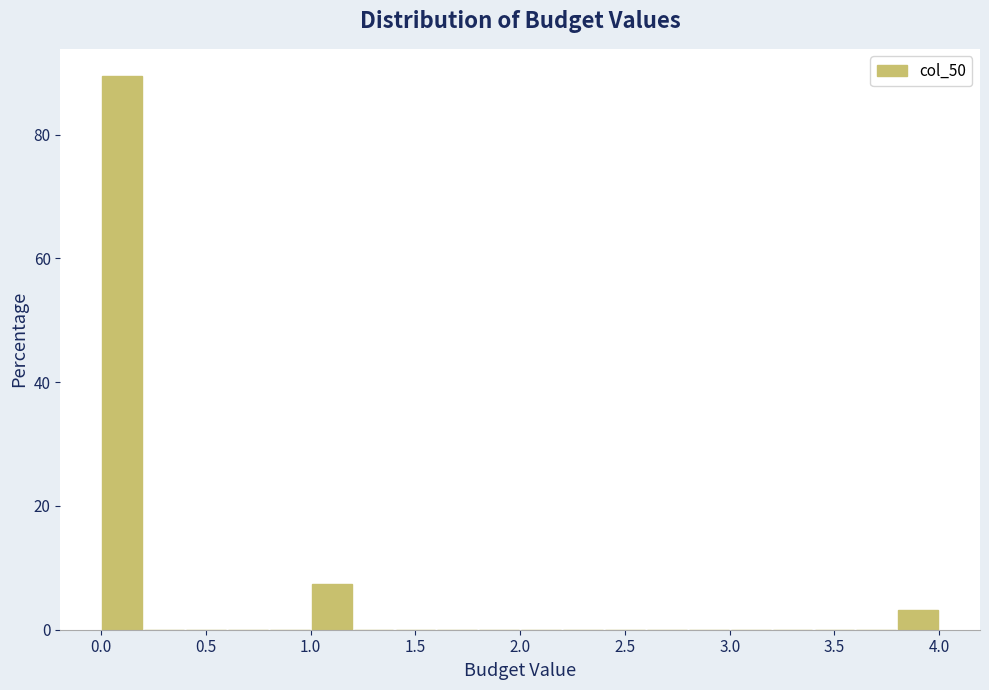

Reading left to right, transcribe this chart: for each bar, give the range it covers on the x-axis and its height. The values are not printed on the chart, so give them approximately, as read against the axis.

0.0 to 0.2: 90
0.2 to 0.4: 0
0.4 to 0.6: 0
0.6 to 0.8: 0
0.8 to 1.0: 0
1.0 to 1.2: 8
1.2 to 1.4: 0
1.4 to 1.6: 0
1.6 to 1.8: 0
1.8 to 2.0: 0
2.0 to 2.2: 0
2.2 to 2.4: 0
2.4 to 2.6: 0
2.6 to 2.8: 0
2.8 to 3.0: 0
3.0 to 3.2: 0
3.2 to 3.4: 0
3.4 to 3.6: 0
3.6 to 3.8: 0
3.8 to 4.0: 4